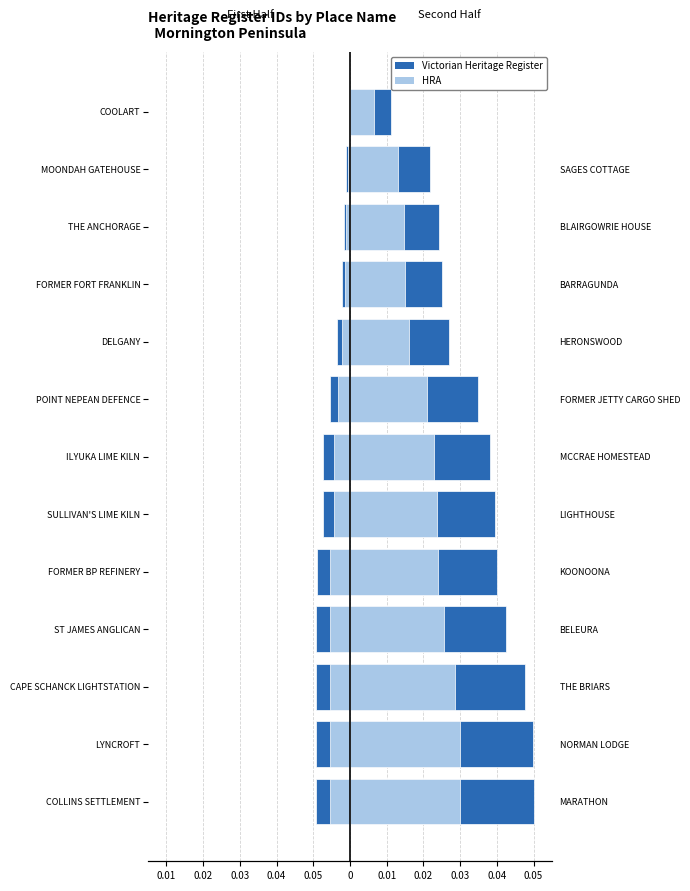

What are all the series names shown in the legend?

Victorian Heritage Register, HRA